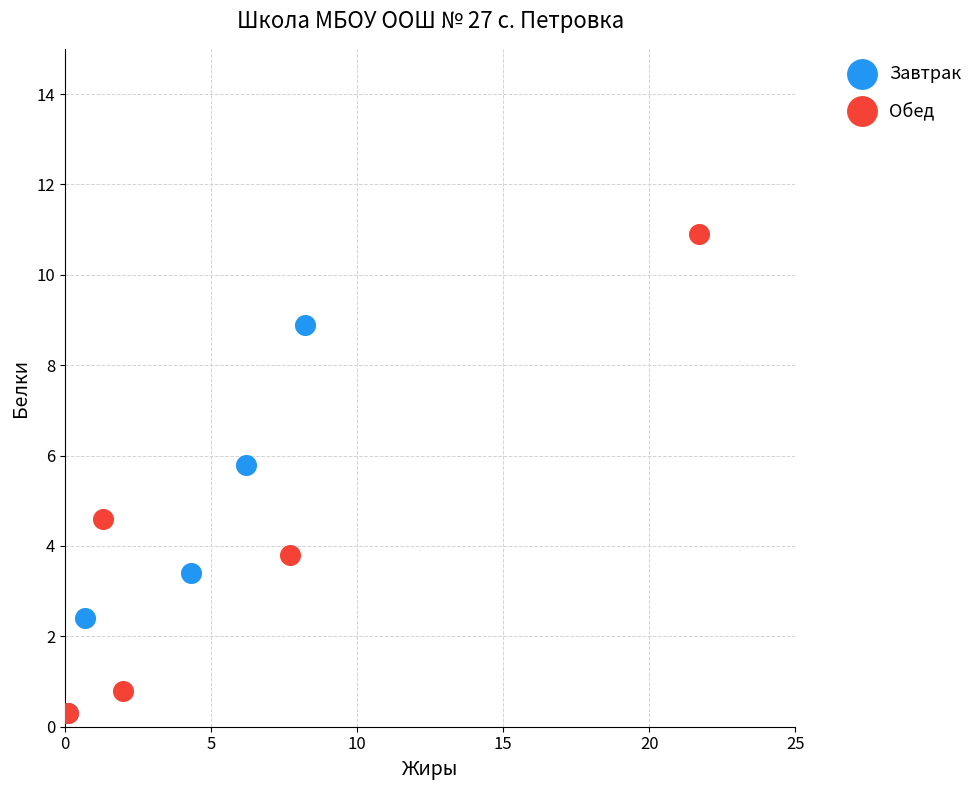

Which series reaches the maximum Y coordinate?

Обед